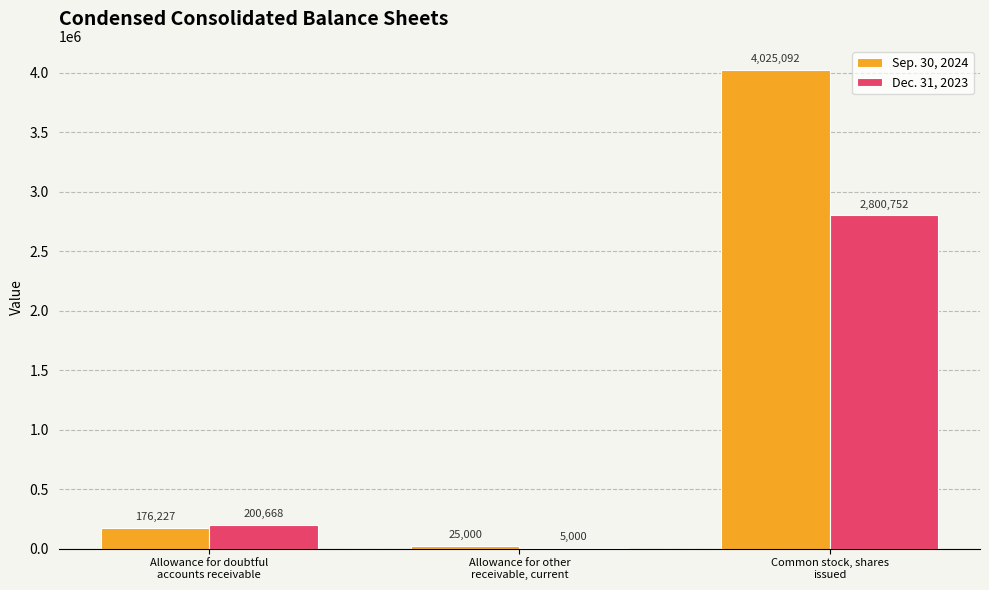

What is the total value across all series at Allowance for other
receivable, current?

30000